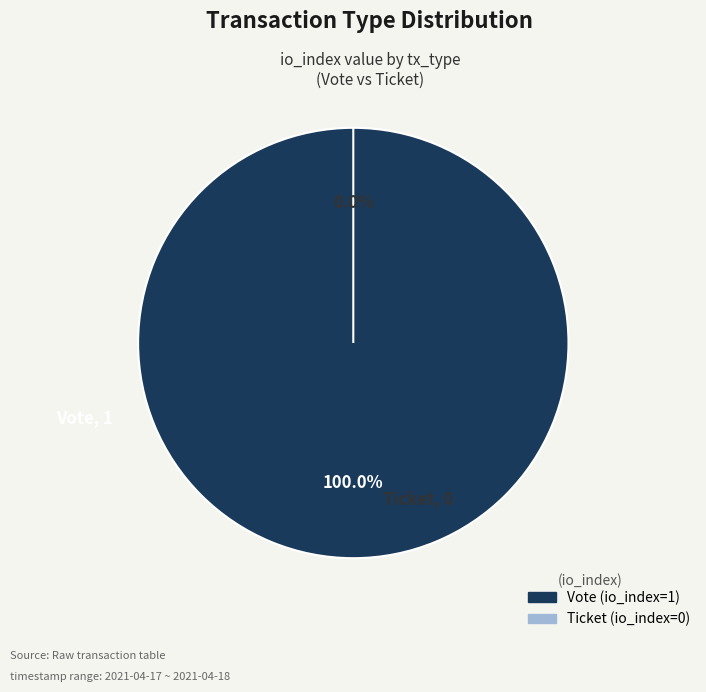

Is Vote (io_index=1) the majority of the pie?

Yes